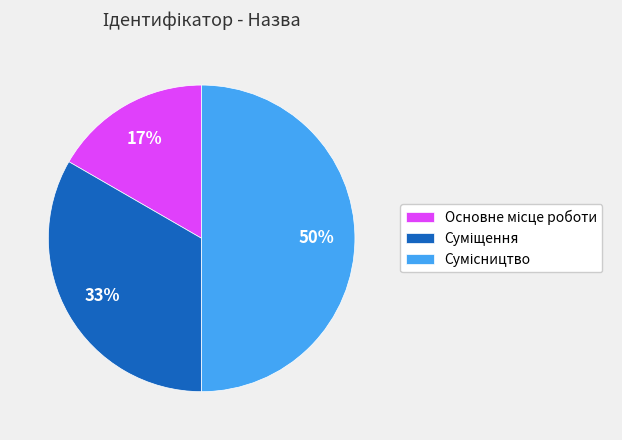

To the nearest percent, what is the difference between the largest and smallest slice percentages?

33%